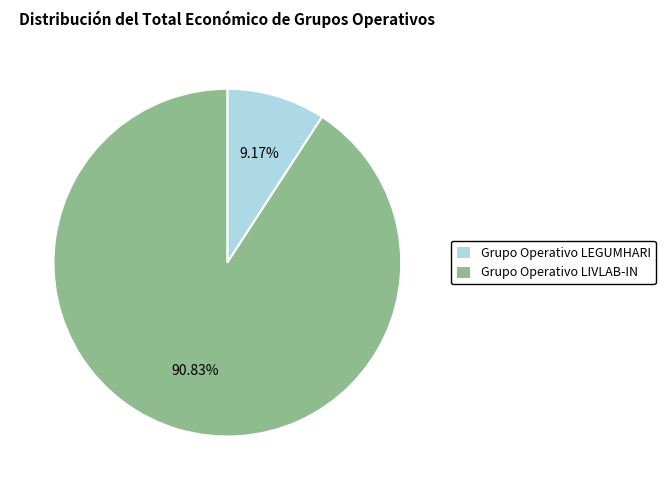

How much of the chart is everything except Grupo Operativo LEGUMHARI?

90.8%